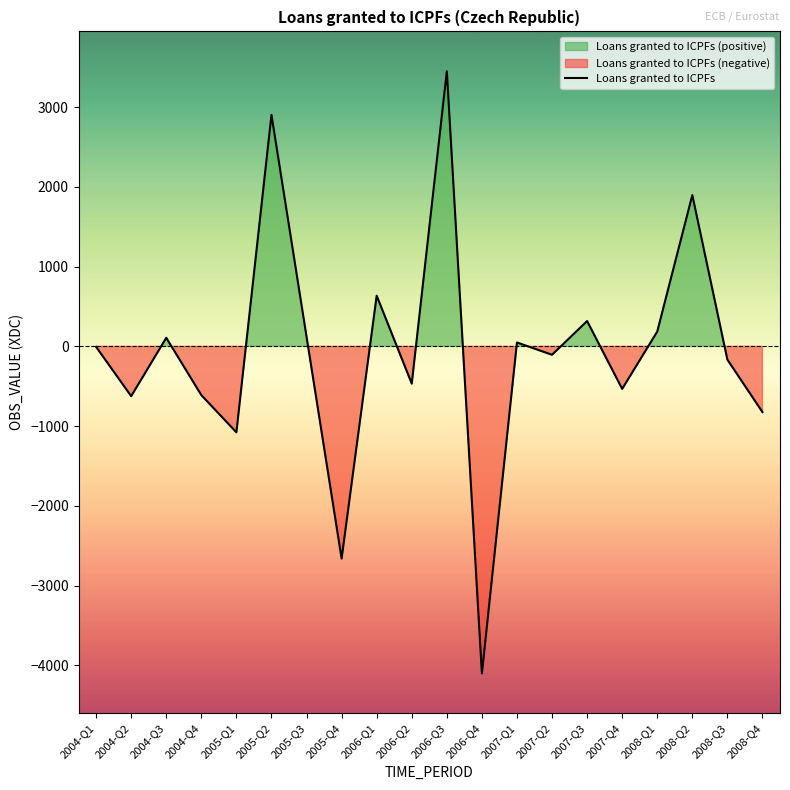

What is the change in value from 2005-Q2 to 2008-Q2?

-1006